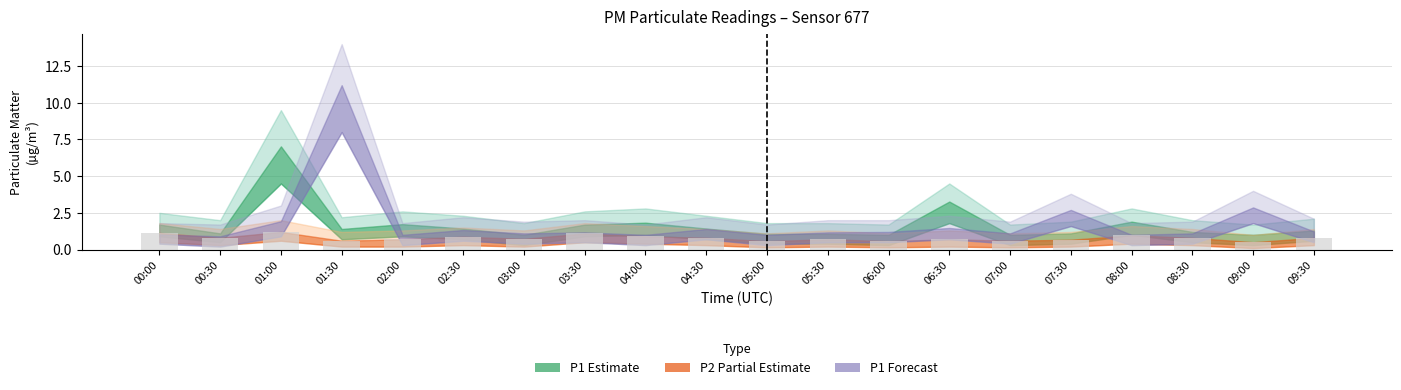

Which has a higher value, 01:30 or 01:00?

01:00